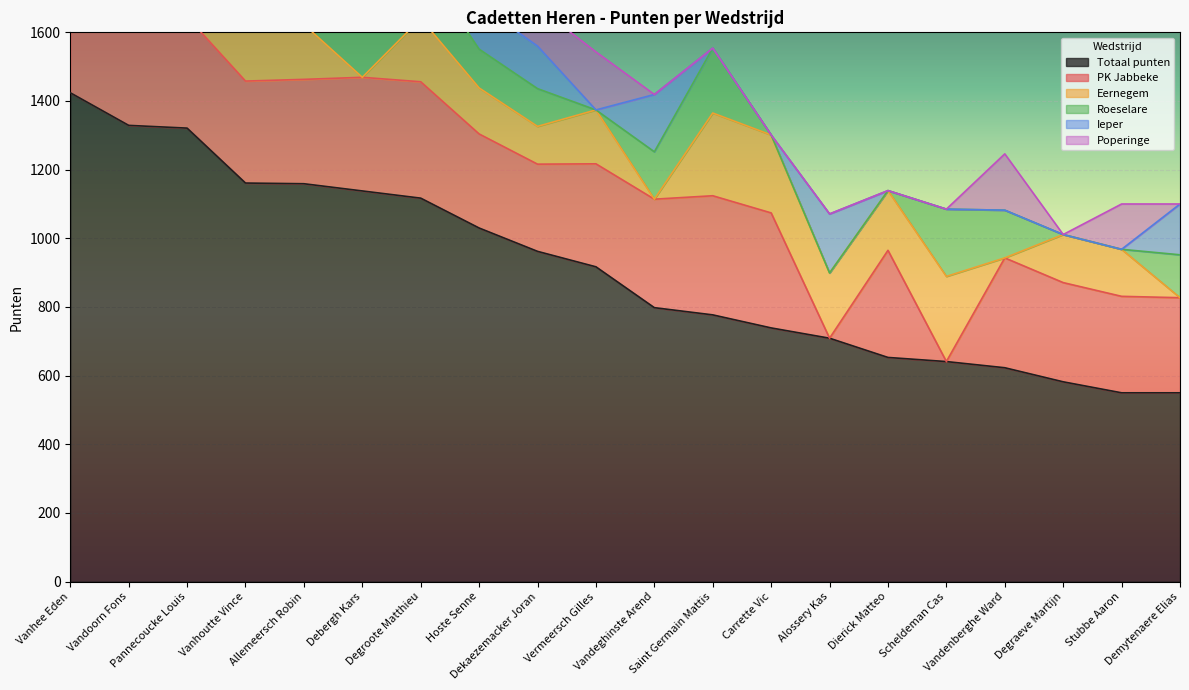

Which category has the lowest value across all series?

Alossery Kas